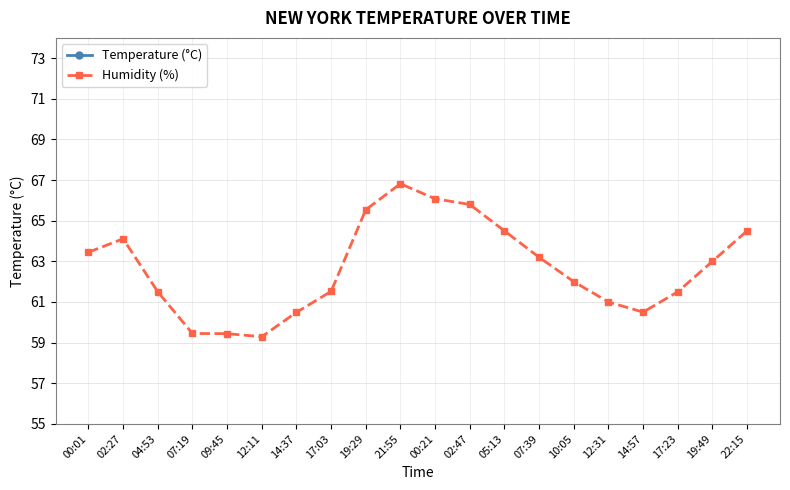

At which label does Humidity (%) reach its minimum?

12:11